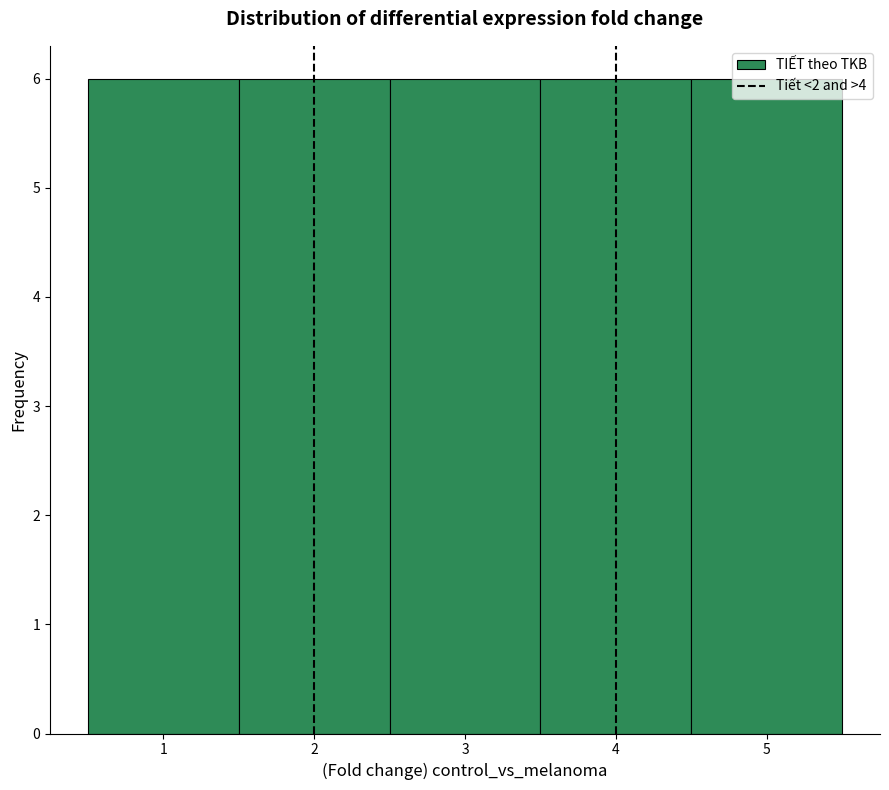

Reading left to right, list every bar in this chart as the range it spans on the x-axis followed by its height. The values are not printed on the chart, so give them approximately, as read against the axis.

0.5 to 1.5: 6
1.5 to 2.5: 6
2.5 to 3.5: 6
3.5 to 4.5: 6
4.5 to 5.5: 6